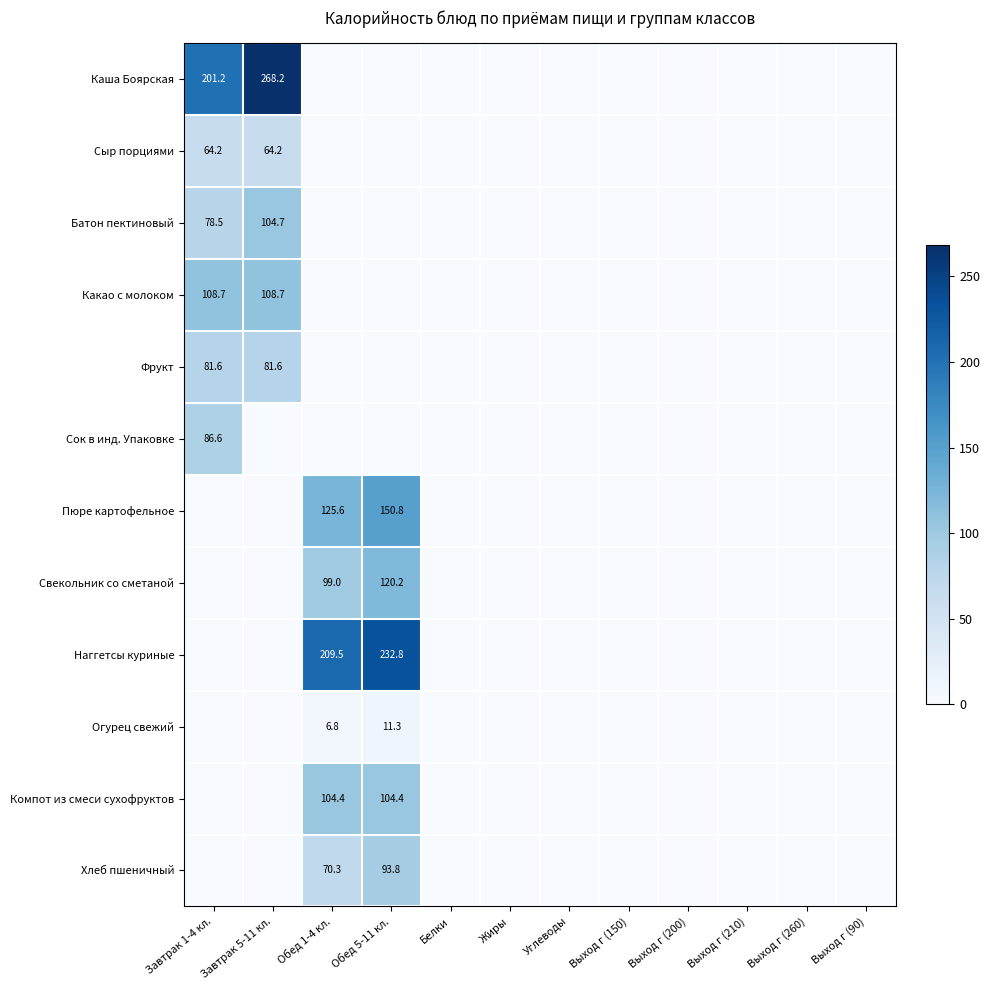

Which series has the largest total across all categories?

Каша Боярская